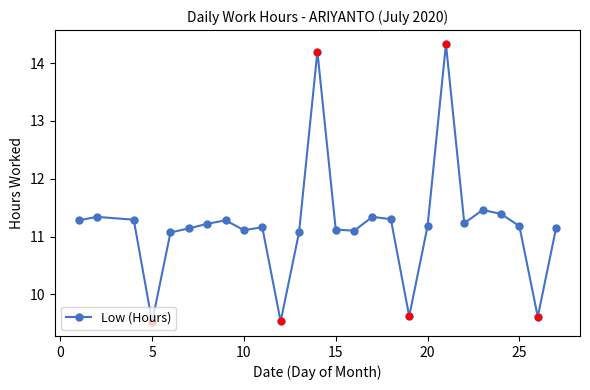

What is the maximum value shown in the chart?

14.3